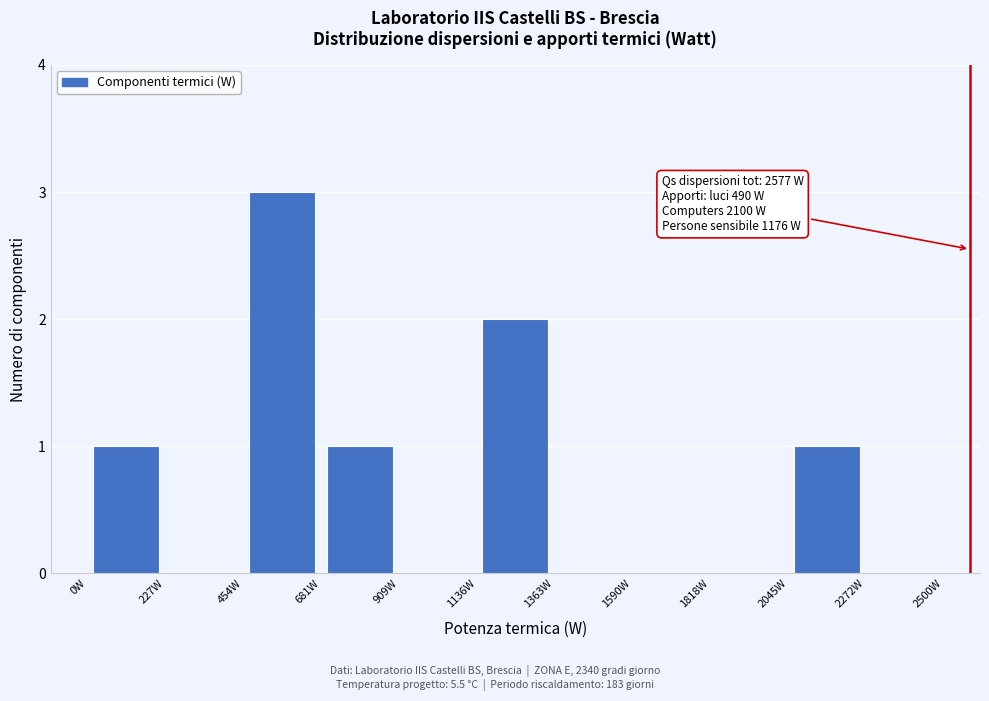

Over which range of the x-axis is the bar tallest?

450 to 700